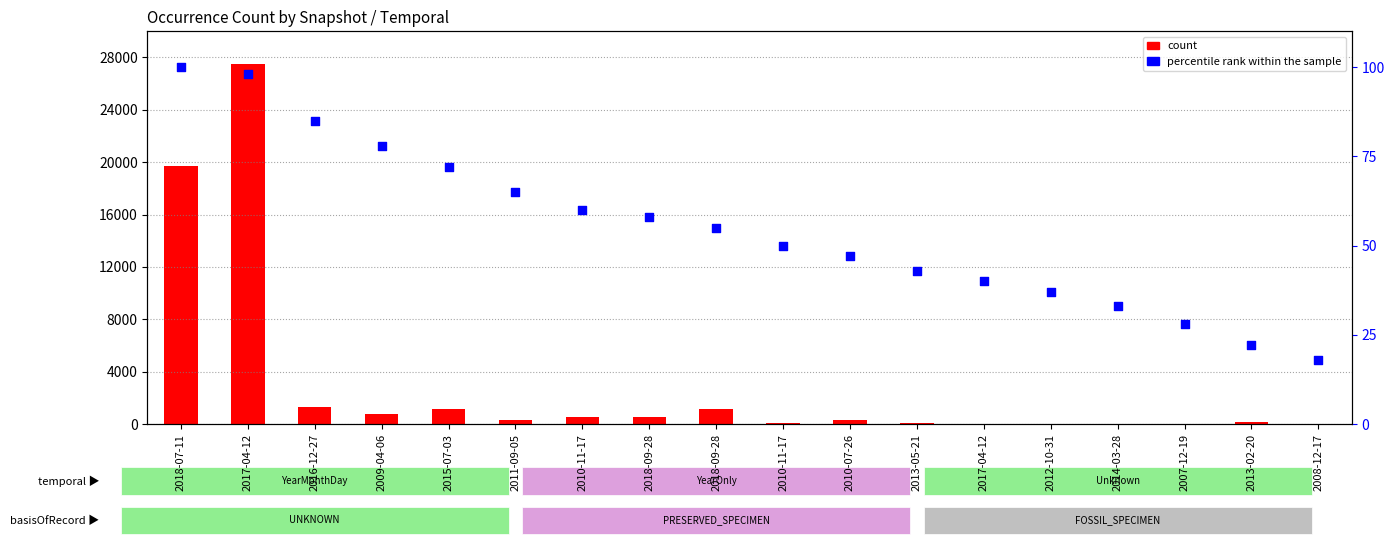

What is the total value across all series at 2018-07-11?

19824